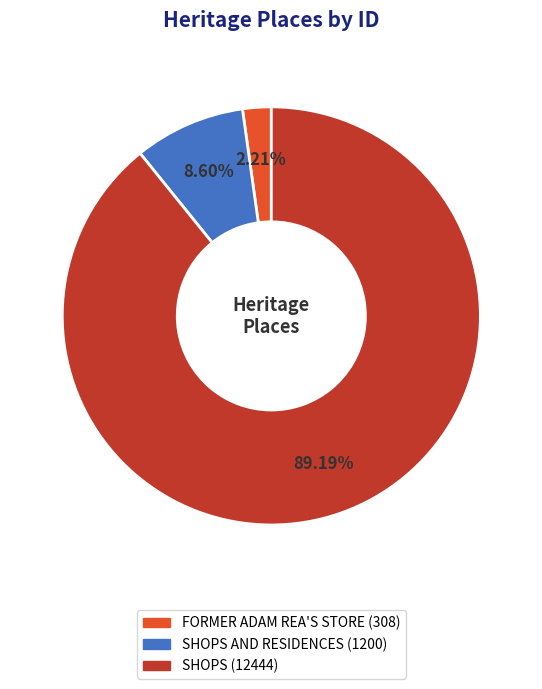

Is there any slice that represents more than half of the pie?

Yes